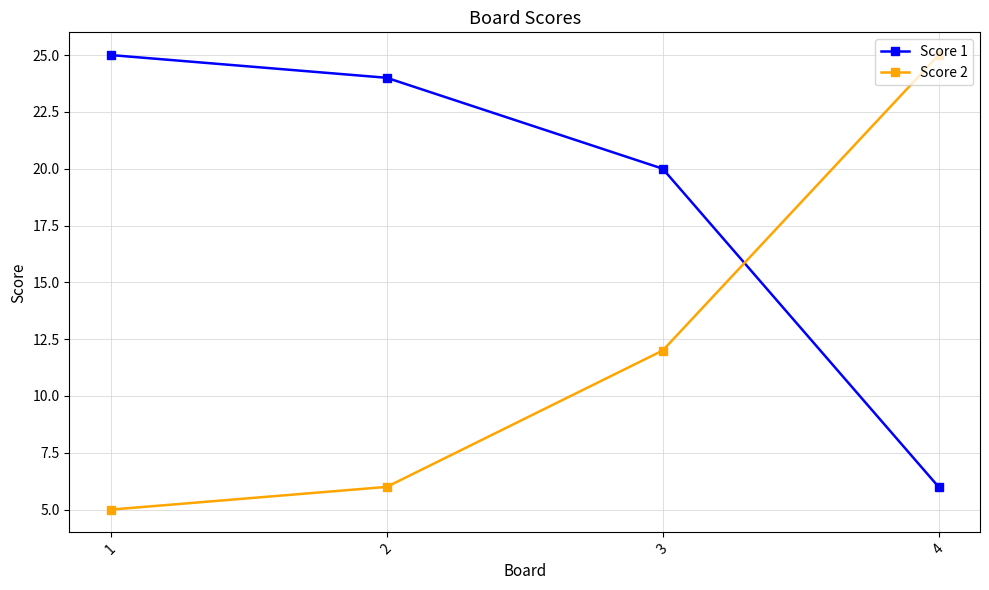

Does the chart display data point markers on the line(s)?

Yes